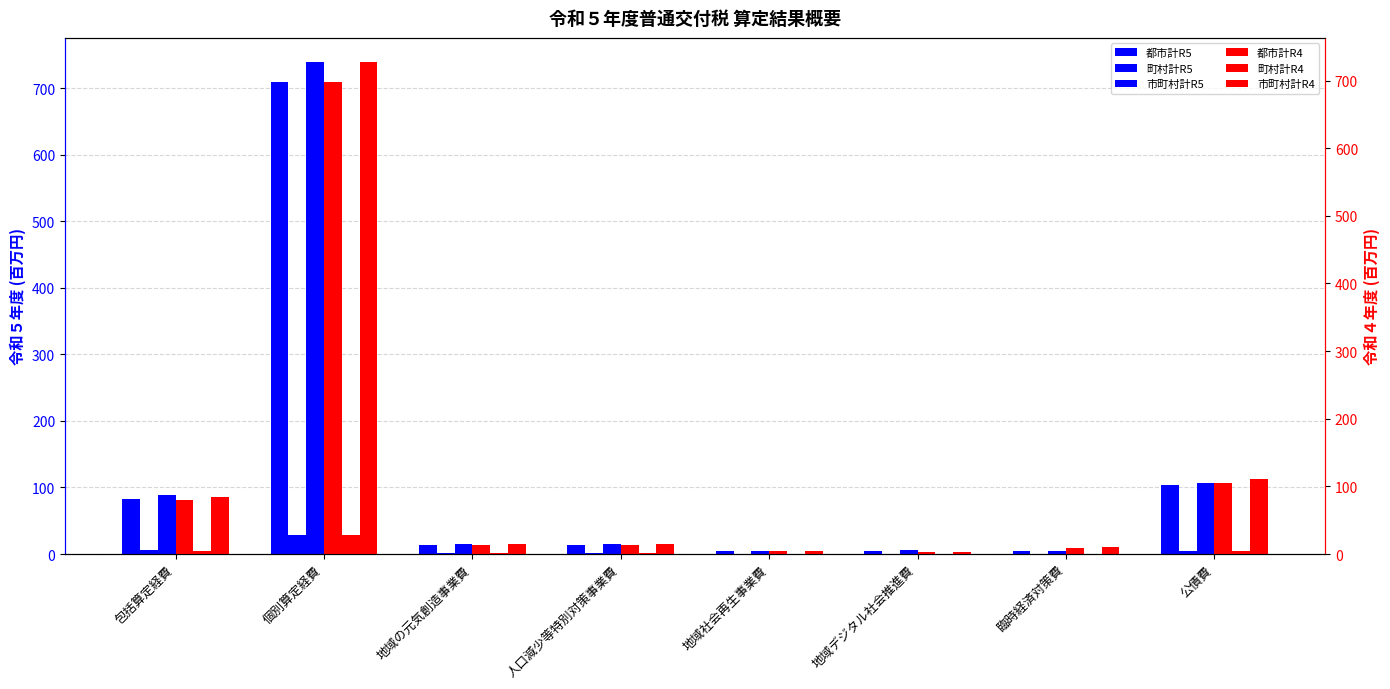

Which series changed the most between 包括算定経費 and 地域の元気創造事業費?

市町村計R5